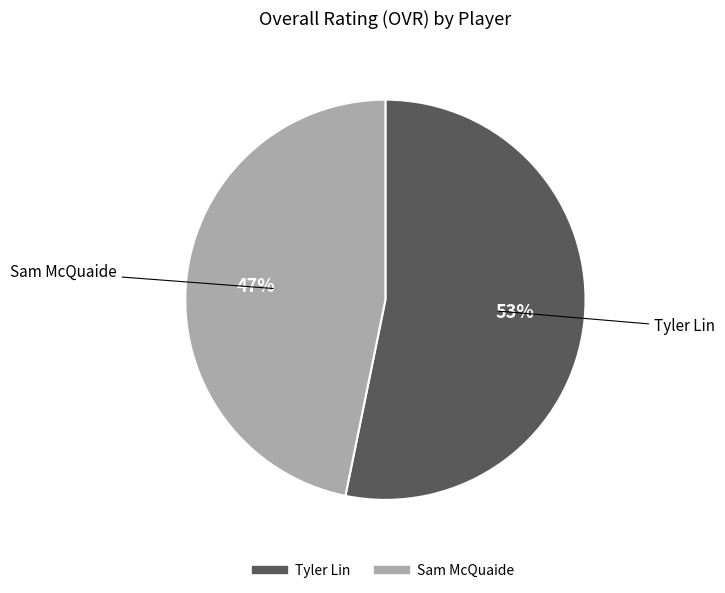

What percentage is the Tyler Lin slice, to the nearest percent?

53%